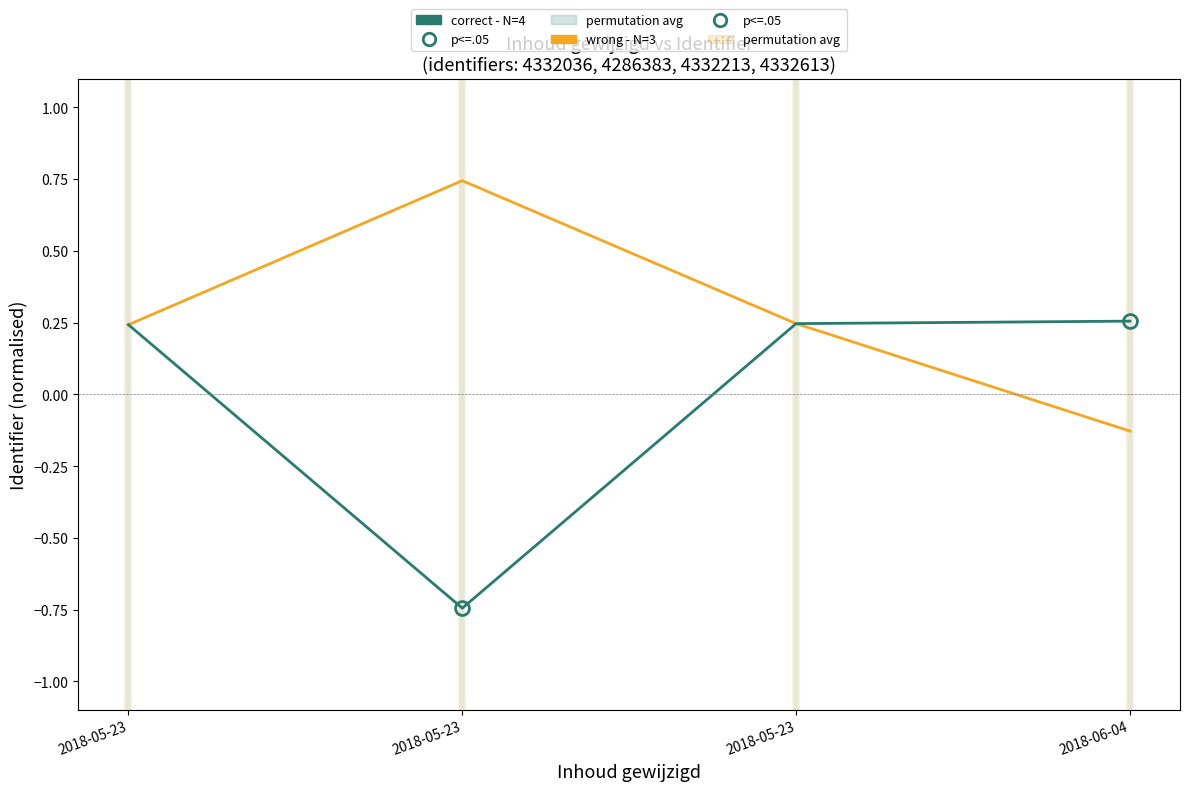

What is the label of the 3rd point from the left?

2018-05-23